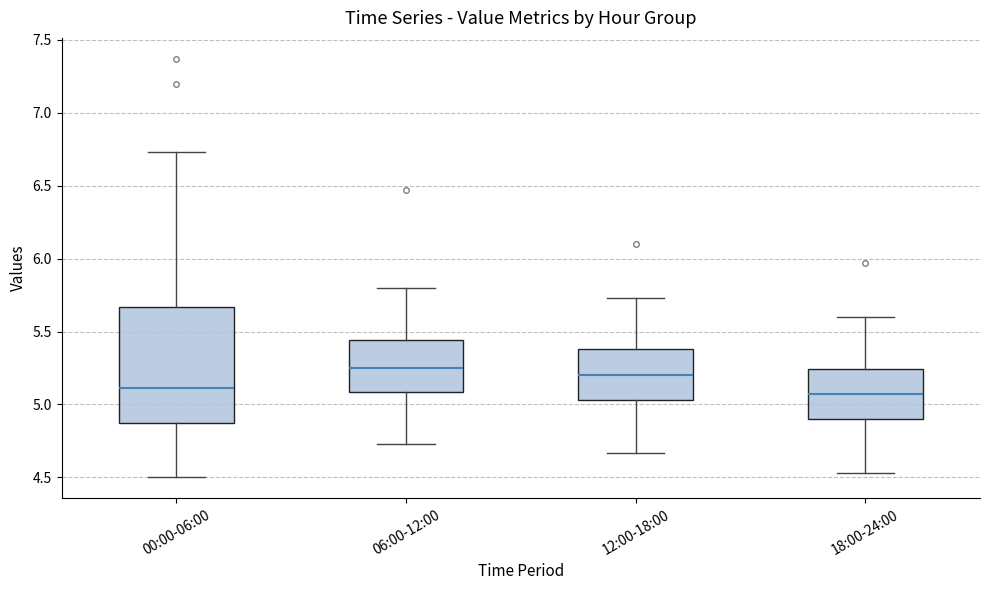

Comparing the boxes themselves (not the whiskers), which one is the tallest?

00:00-06:00